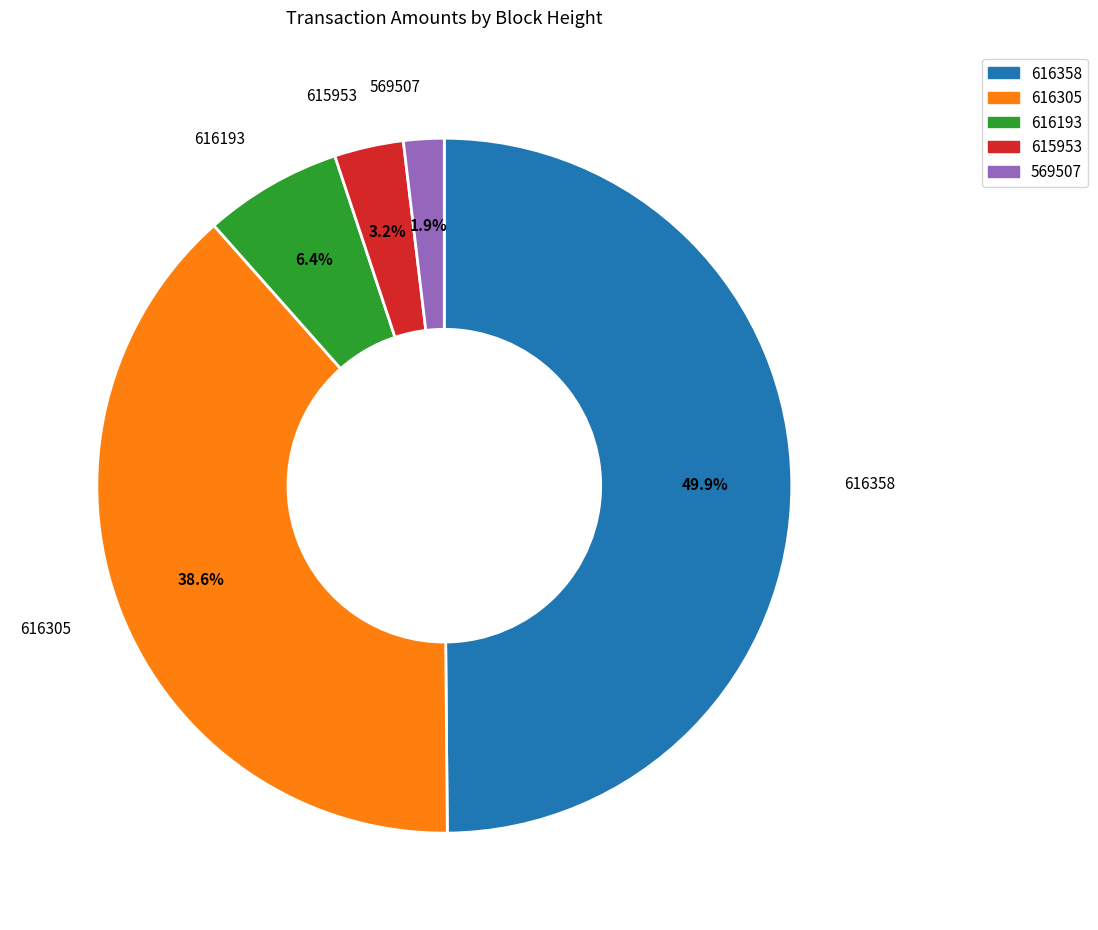

What percentage is the 616305 slice, to the nearest percent?

39%